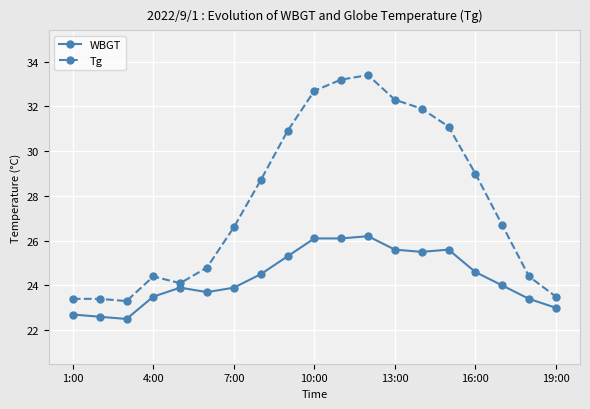

True or false: WBGT has more than 0 points higher than both neighbors.

True